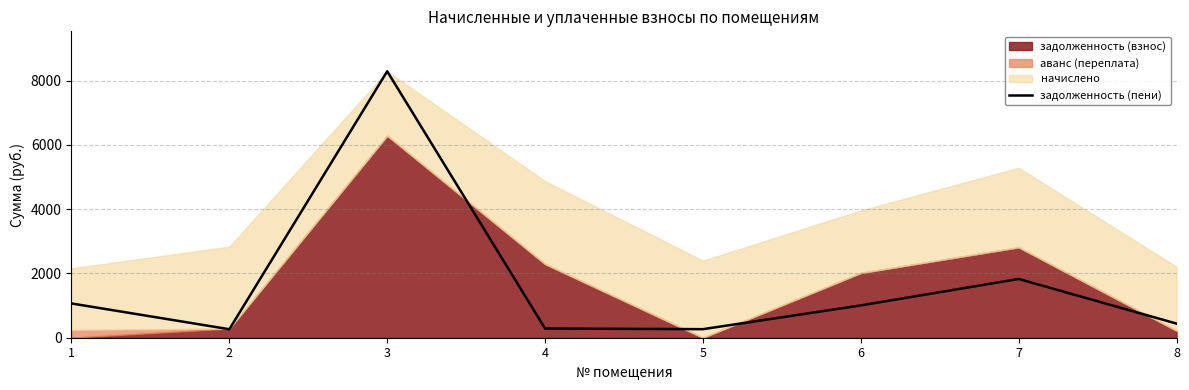

What is the minimum value for задолженность (пени)?

264.0